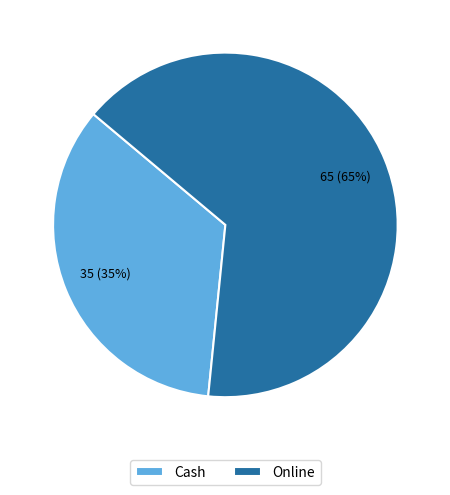

Do Online and Cash together represent more than half of the pie?

Yes